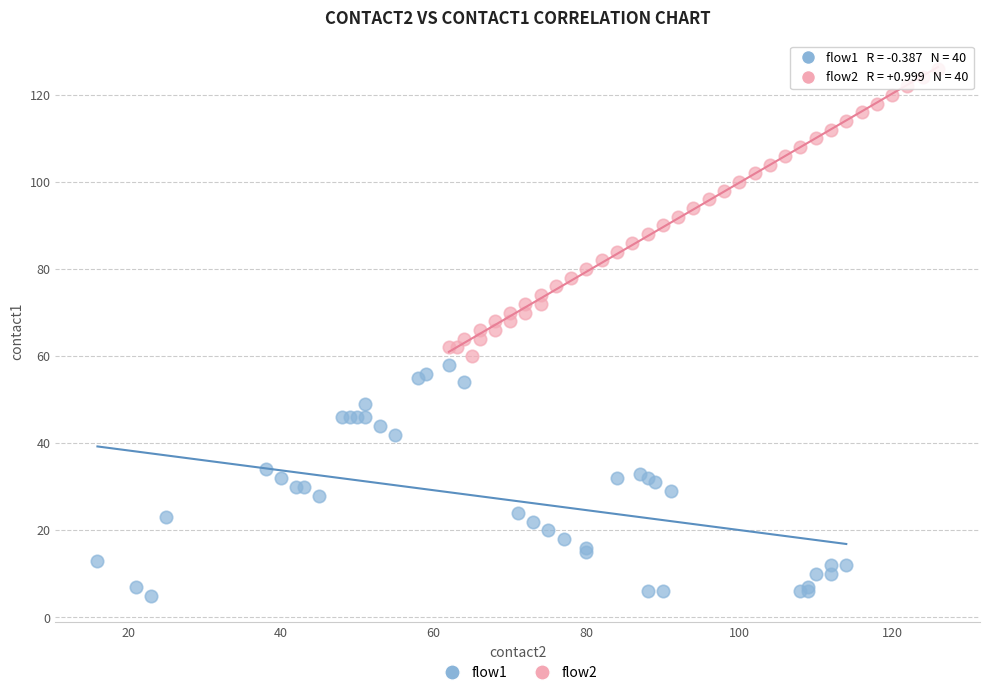

Which series contains the lowest Y value?

flow1